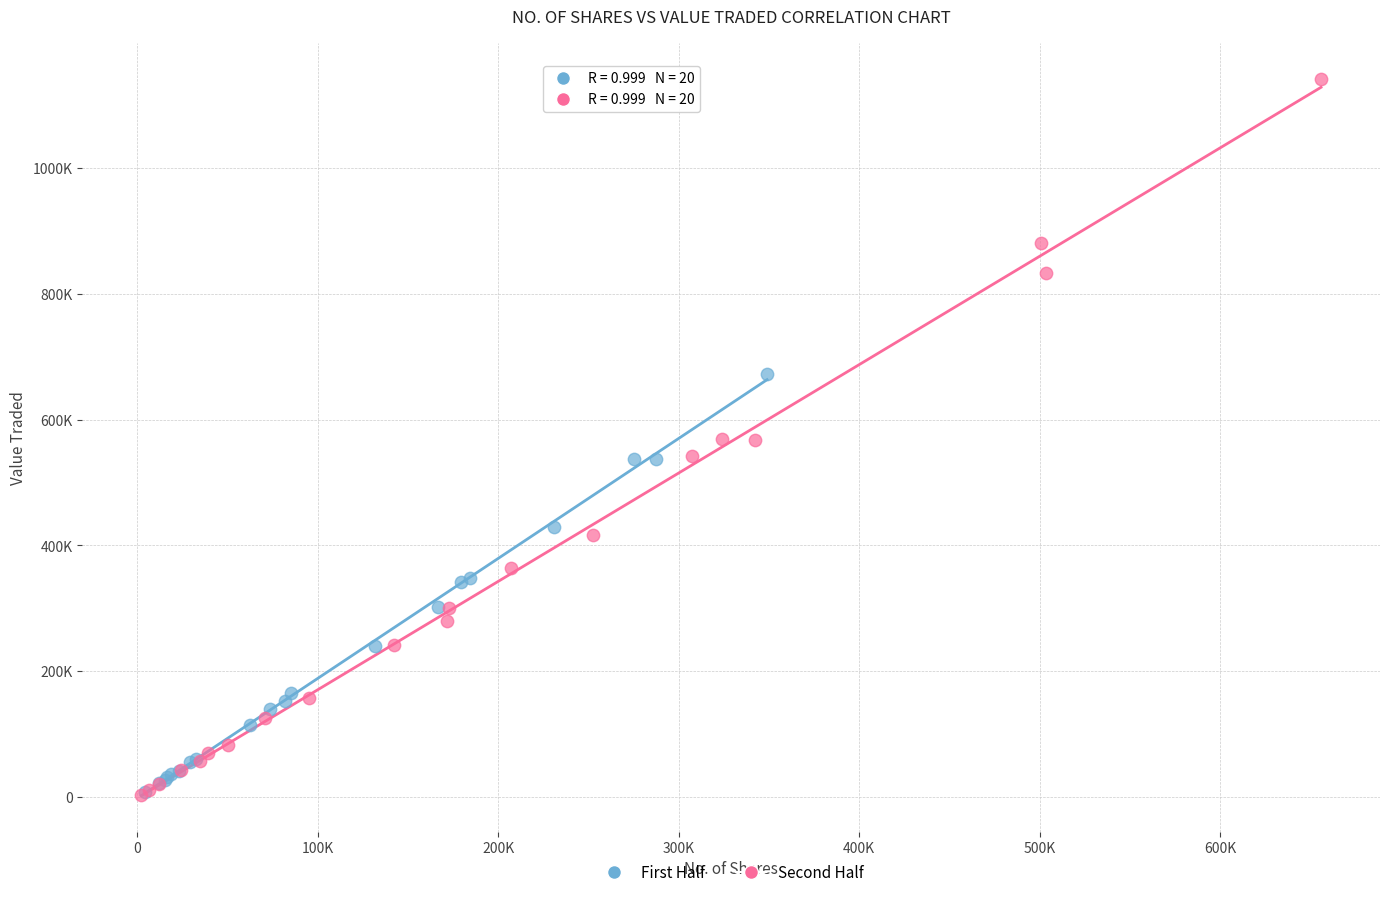

What are all the series names shown in the legend?

First Half, Second Half